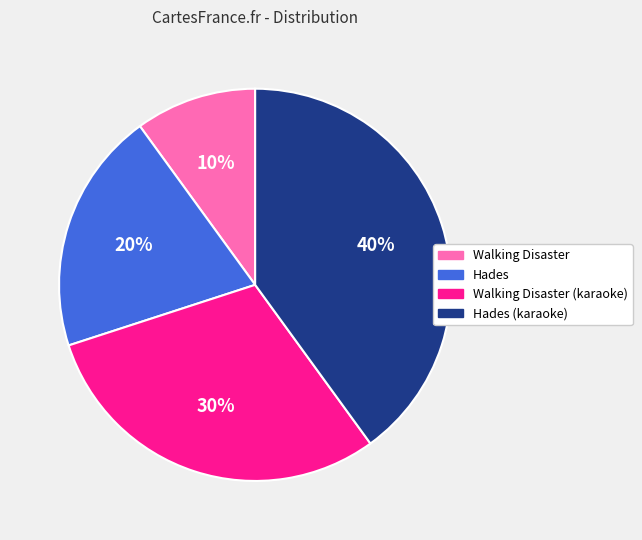

Between Hades and Hades (karaoke), which is larger?

Hades (karaoke)